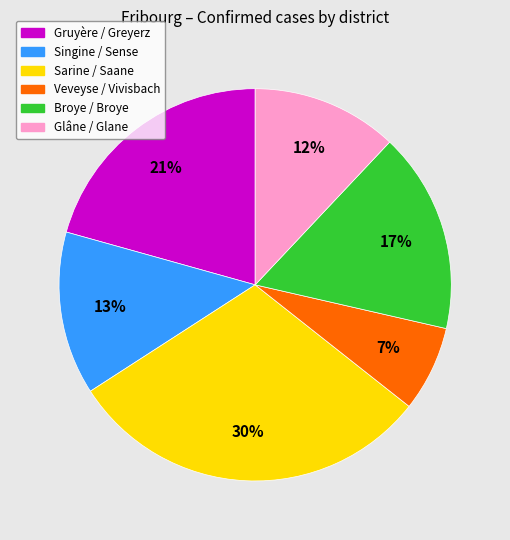

Approximately how many times larger is the value at Glâne / Glane compared to Broye / Broye?

0.7